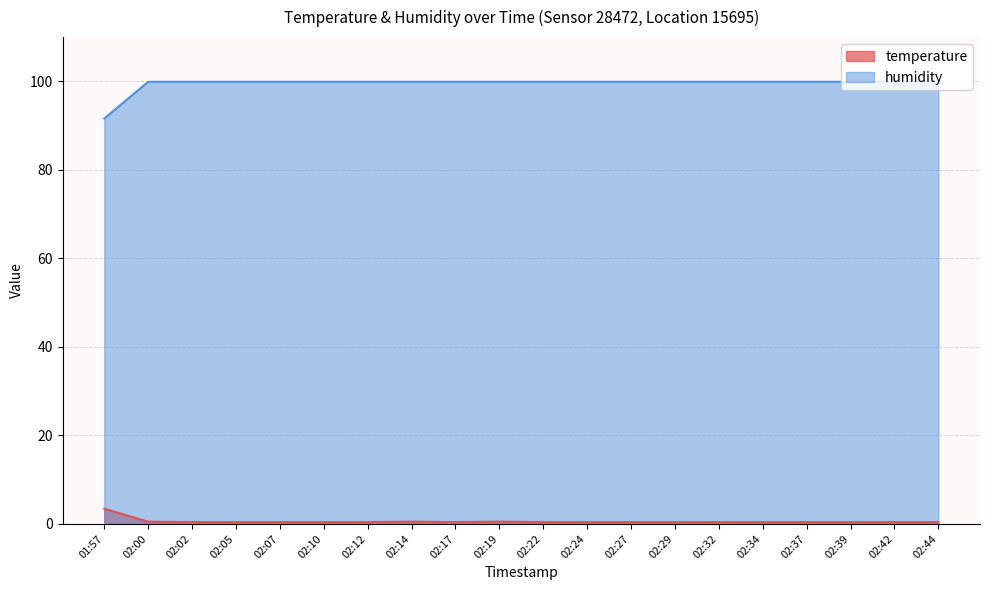

List the series in order of their peak value, lowest first.

temperature, humidity